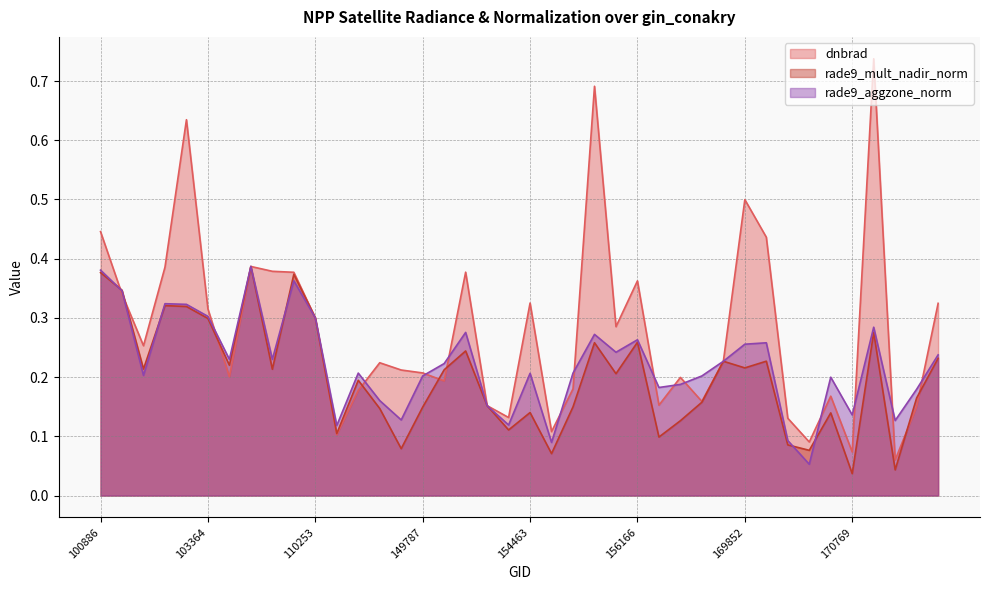

What is the difference between the second highest and minimum values in the rade9_aggzone_norm series?

0.3